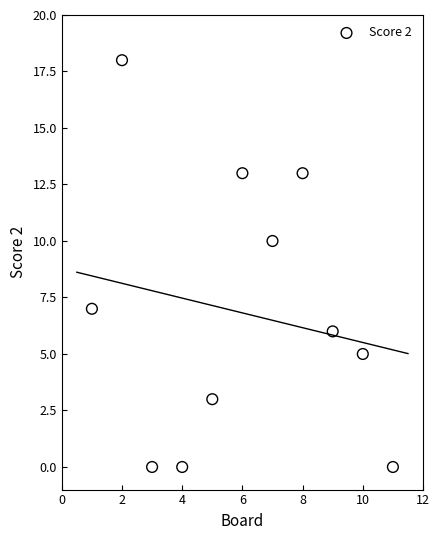

What Y value in the scatter plot is closest to 9?

10